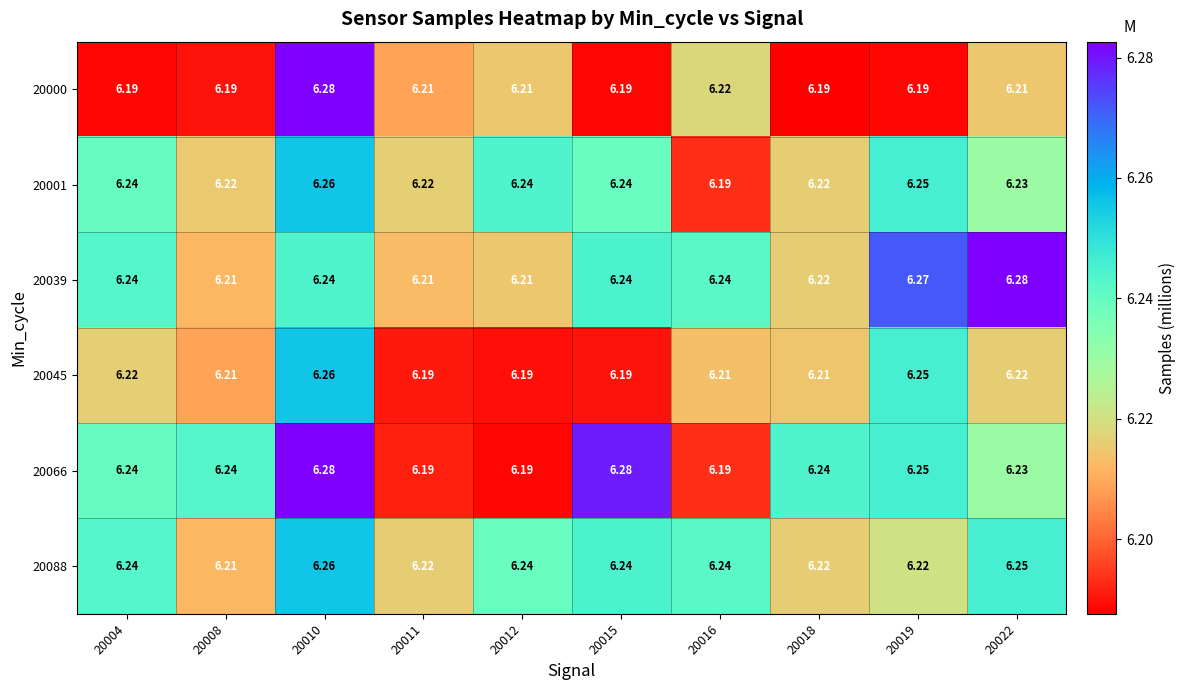

What is the spread (max minus min) of values at 20022?

0.1